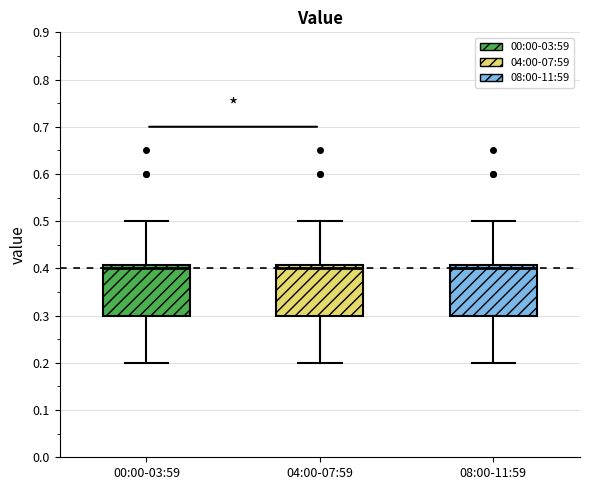

Where is the upper edge of the box for 04:00-07:59 on the y-axis? The values are not printed on the chart, so give them approximately, as read against the axis.

0.41